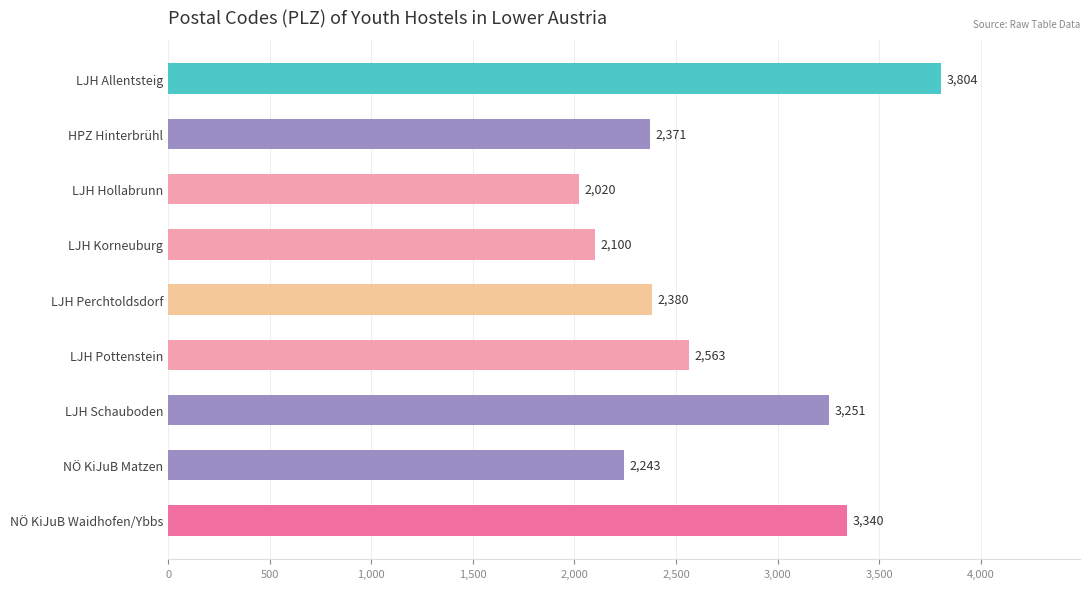

What is the difference between the maximum and minimum values?

1784